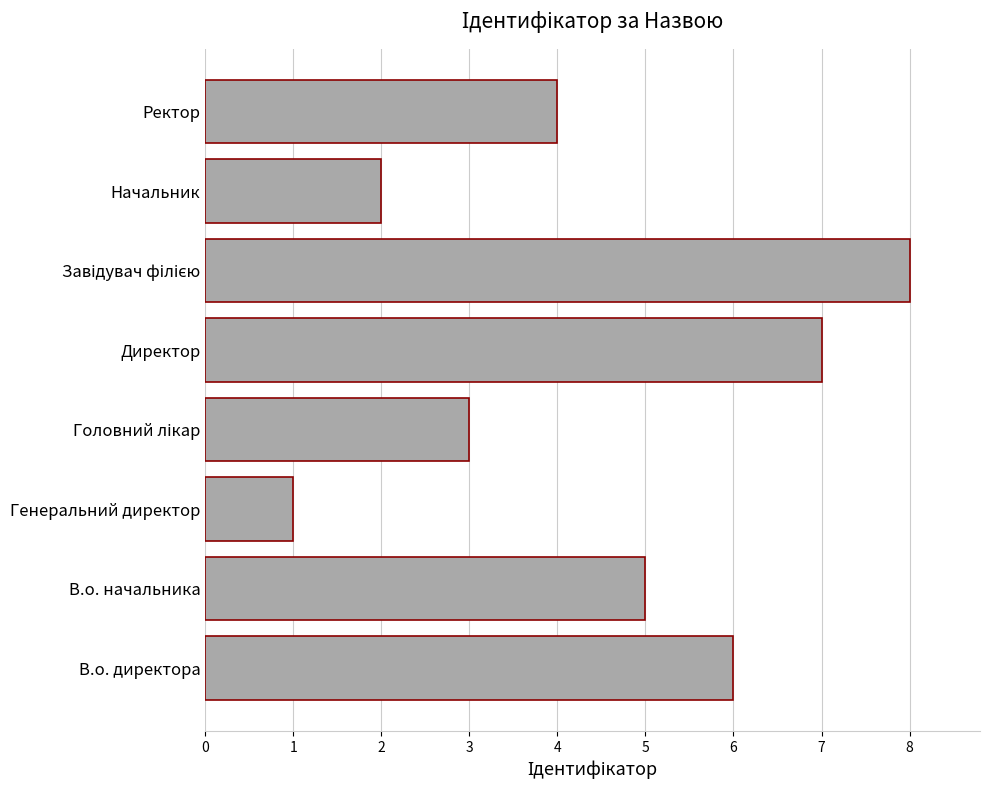

Reading top to bottom, extract all data points from this chart.

4	2	8	7	3	1	5	6